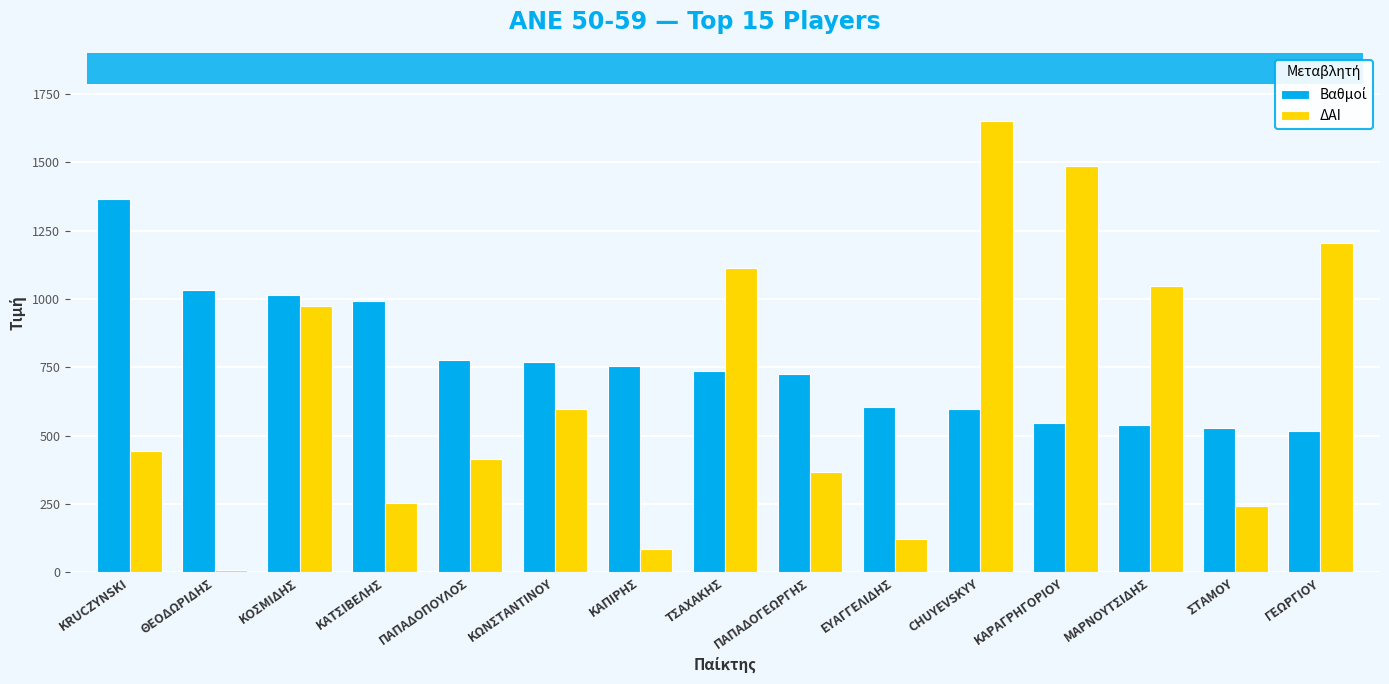

Which has a higher value, ΚΩΝΣΤΑΝΤΙΝΟΥ or ΠΑΠΑΔΟΓΕΩΡΓΗΣ?

ΚΩΝΣΤΑΝΤΙΝΟΥ